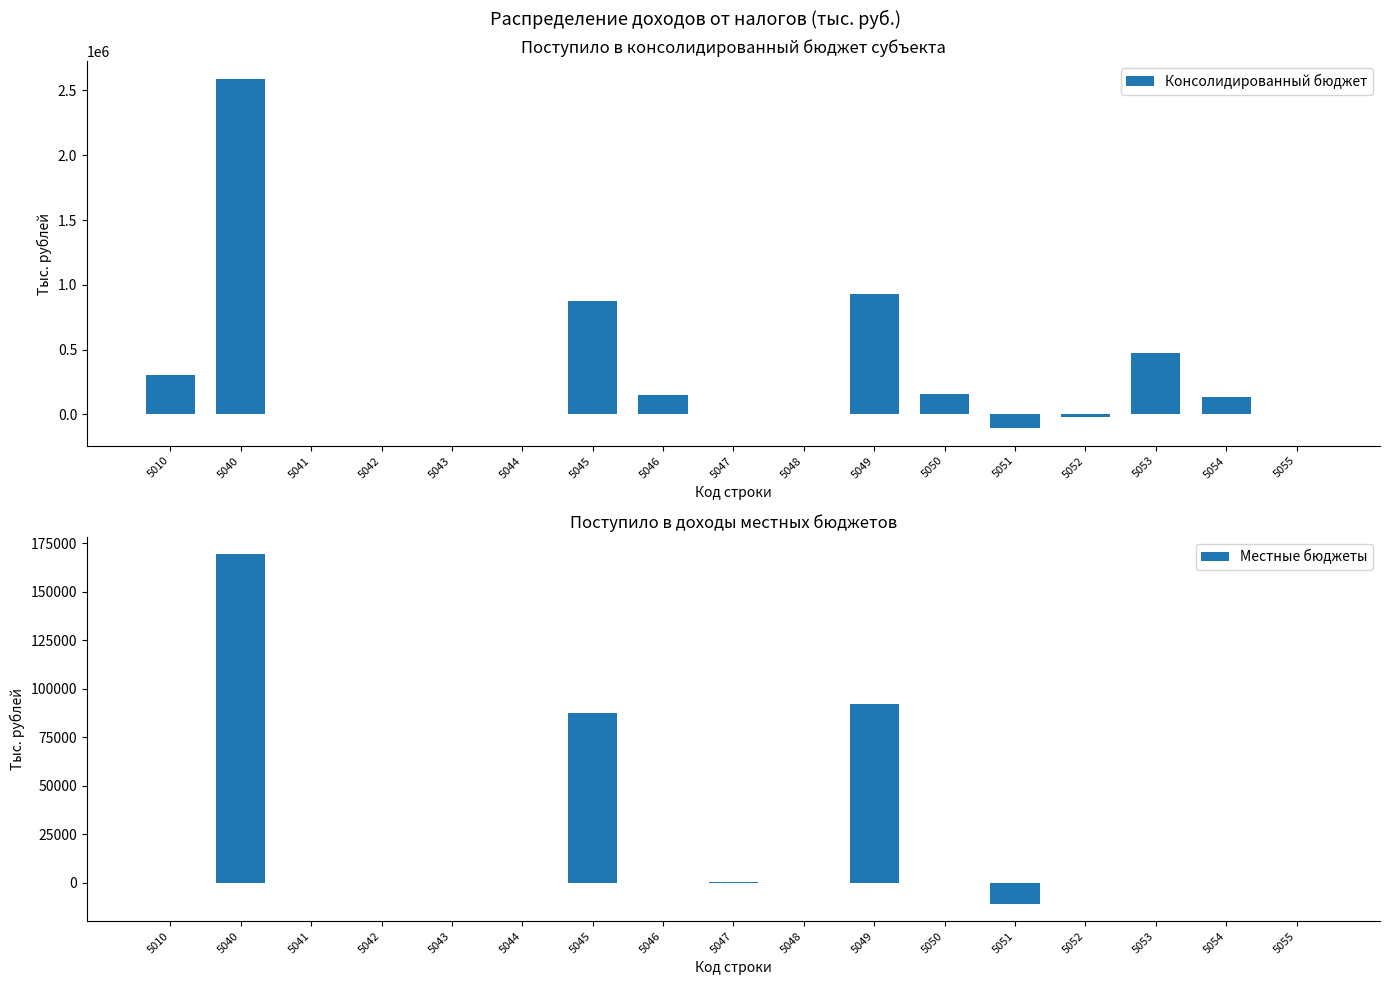

What is the value of the Консолидированный бюджет bar at the 14th from the left?

-18668